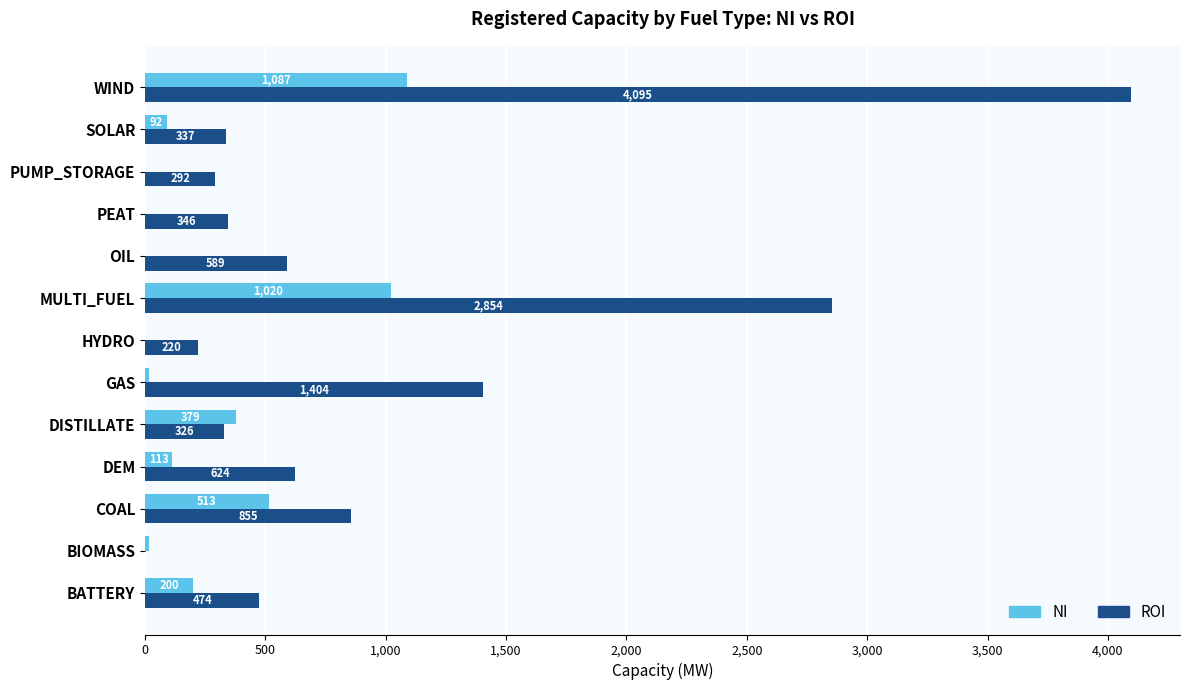

Is the value of ROI at SOLAR greater than the value of NI at WIND?

No